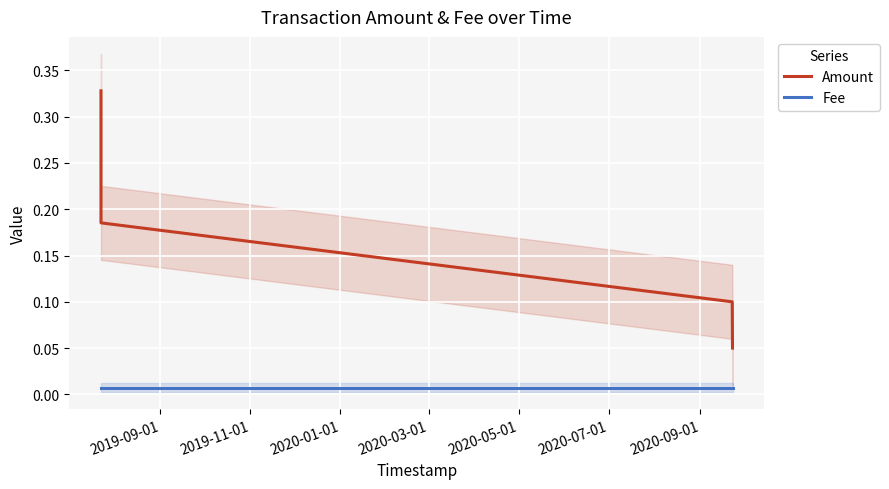

How many series are shown in this chart?

2